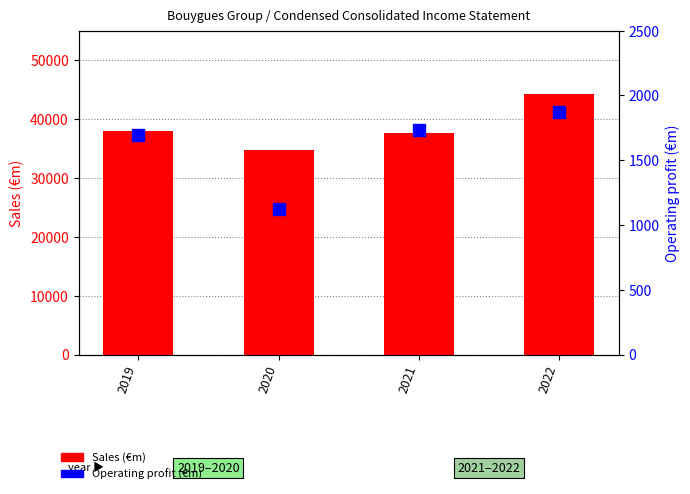

Read the Operating profit (€m) value at 2022.

1872